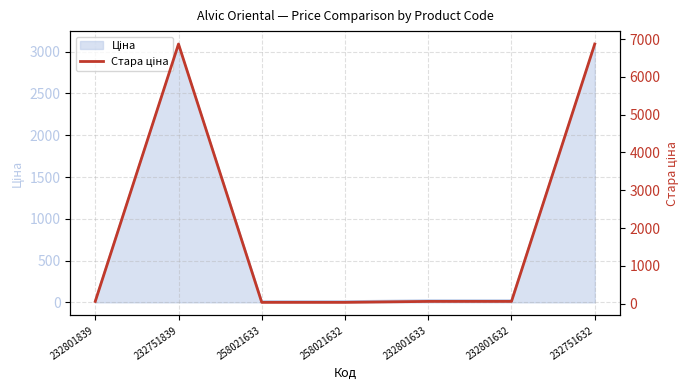

Count the number of categories in the chart.

7